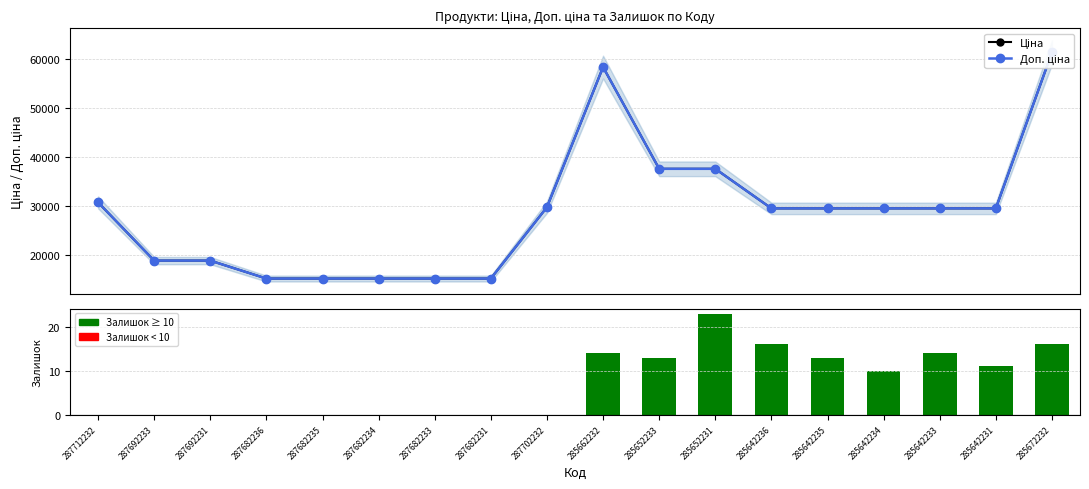

Reading left to right, extract all data points from this chart.

Ціна: 30717.1	18796.8	18796.8	15120.0	15120.0	15120.0	15120.0	15120.0	29747.2	58426.5	37593.6	37593.6	29491.5	29491.5	29491.5	29491.5	29491.5	61434.3
Доп. ціна: 30717.1	18796.8	18796.8	15120.0	15120.0	15120.0	15120.0	15120.0	29747.2	58426.5	37593.6	37593.6	29491.5	29491.5	29491.5	29491.5	29491.5	61434.3
Залишок: 0.0	0.0	0.0	0.0	0.0	0.0	0.0	0.0	0.0	14.0	13.0	23.0	16.0	13.0	10.0	14.0	11.0	16.0